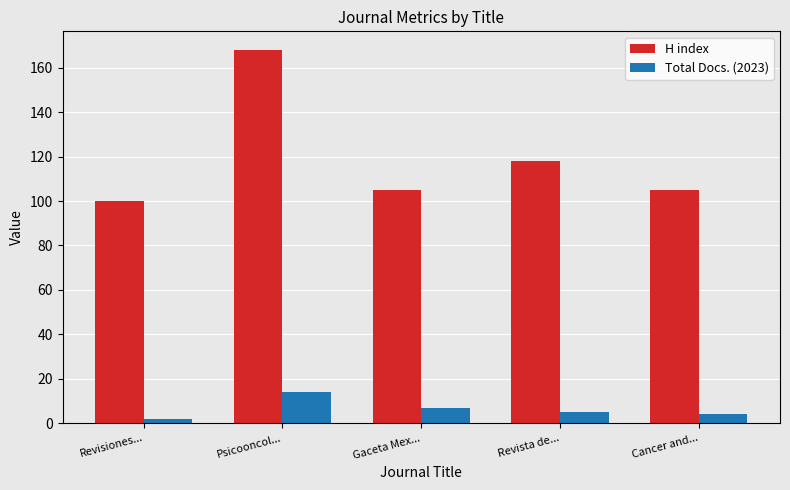

Rank the series by their maximum value, from highest to lowest.

H index, Total Docs. (2023)